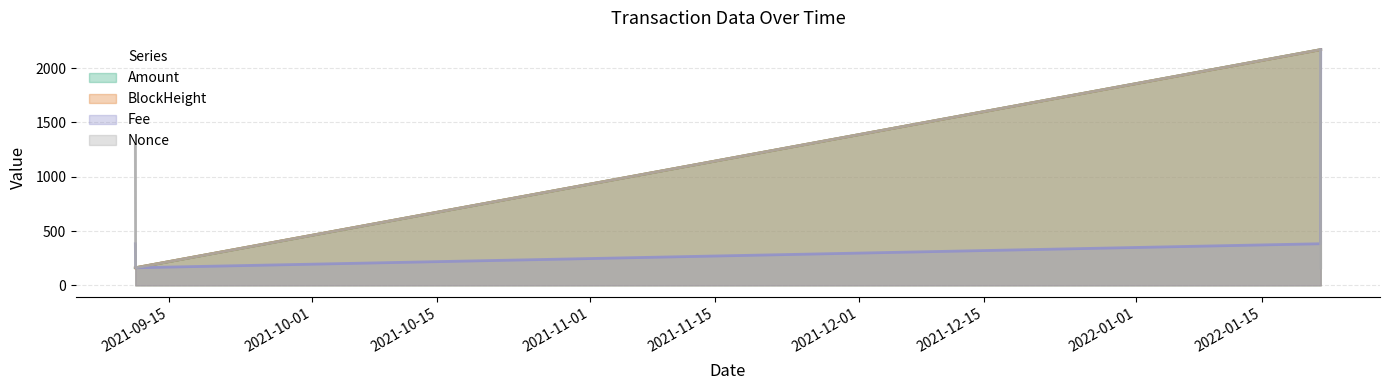

Which label corresponds to the smallest value in the chart?

2021-09-11 07:30:00